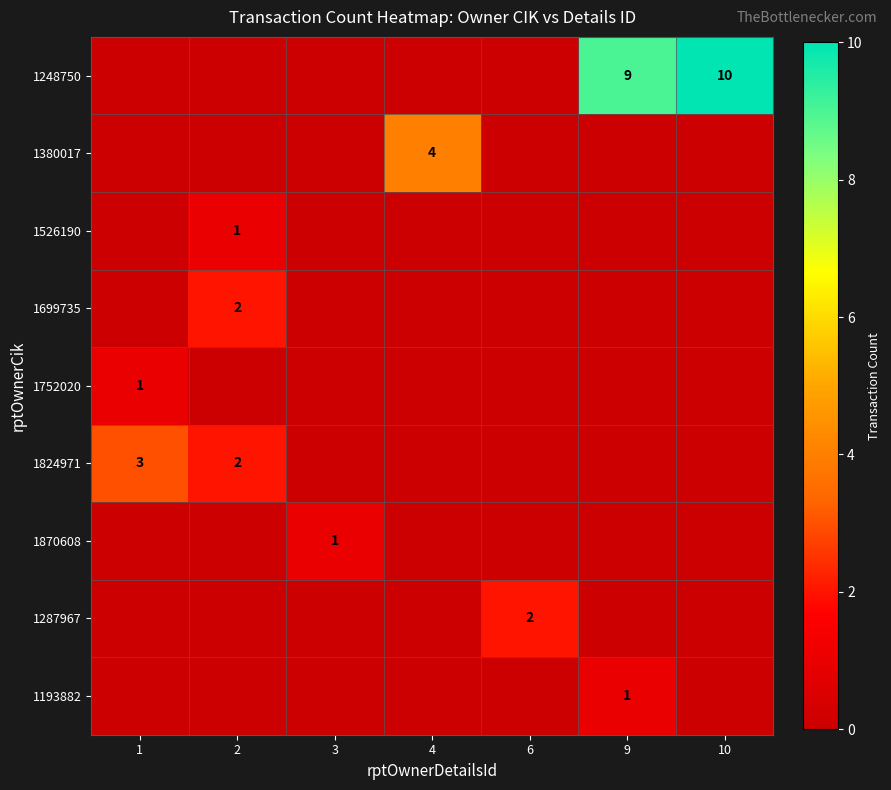

Is it true that 1699735 equals 2 at 2?

True